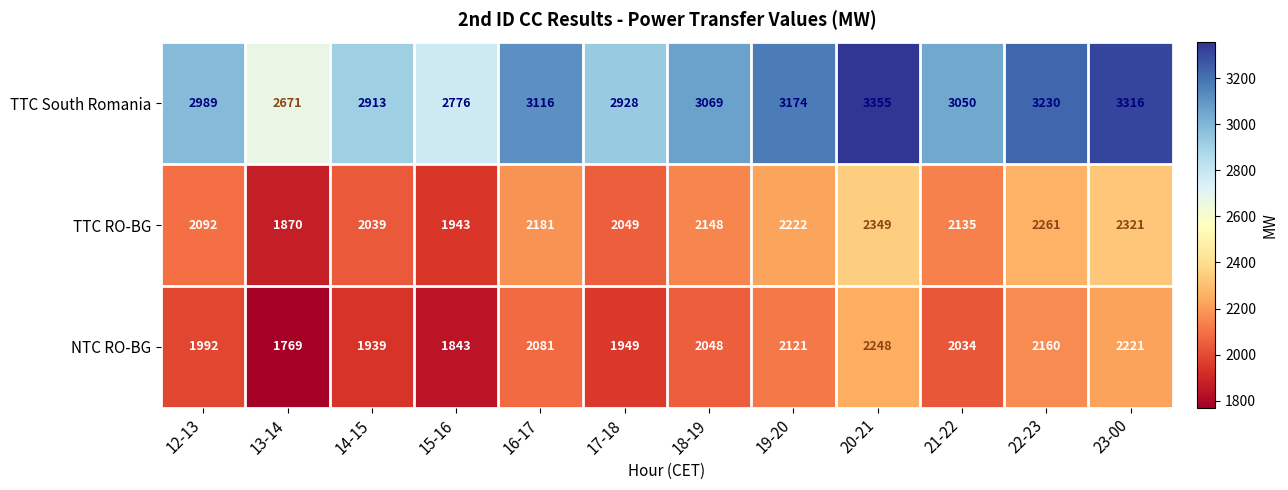

The value of TTC RO-BG at 18-19 is 1323. True or false?

False